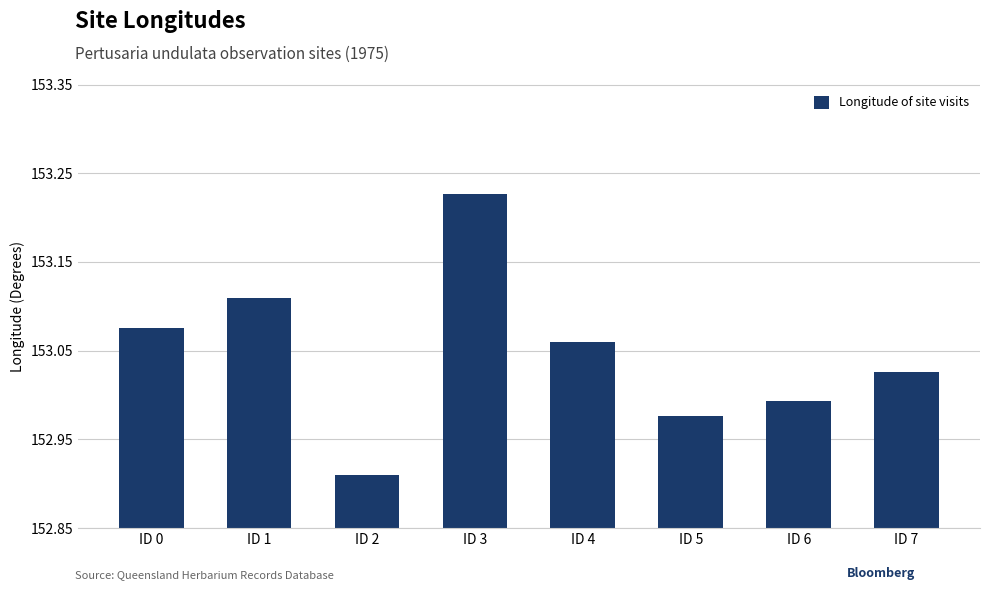

Rank the categories by value from lowest to highest.

ID 2, ID 5, ID 6, ID 7, ID 4, ID 0, ID 1, ID 3